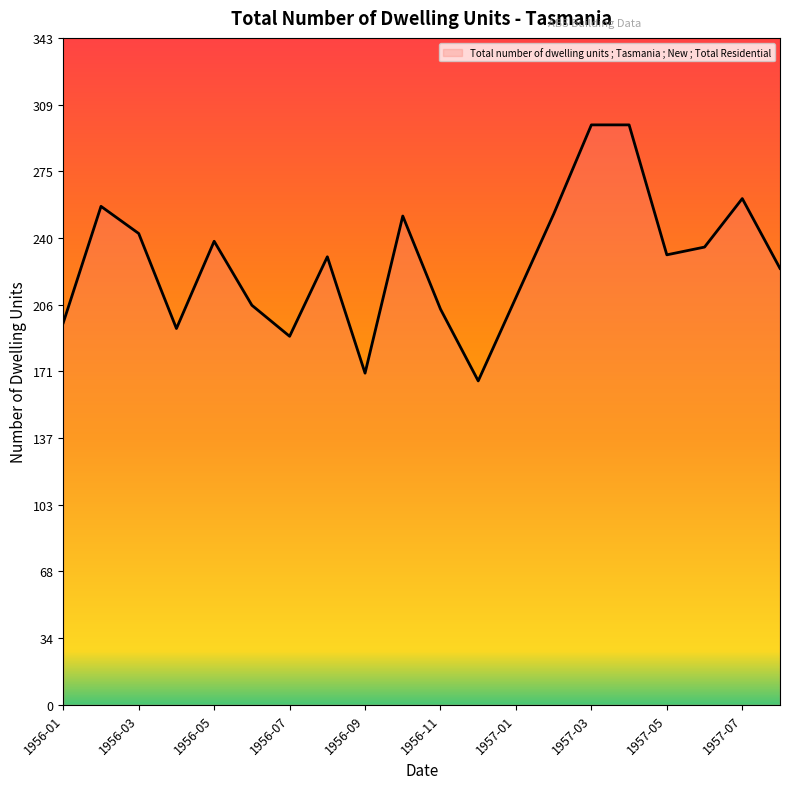

How many lines are shown in the chart?

1